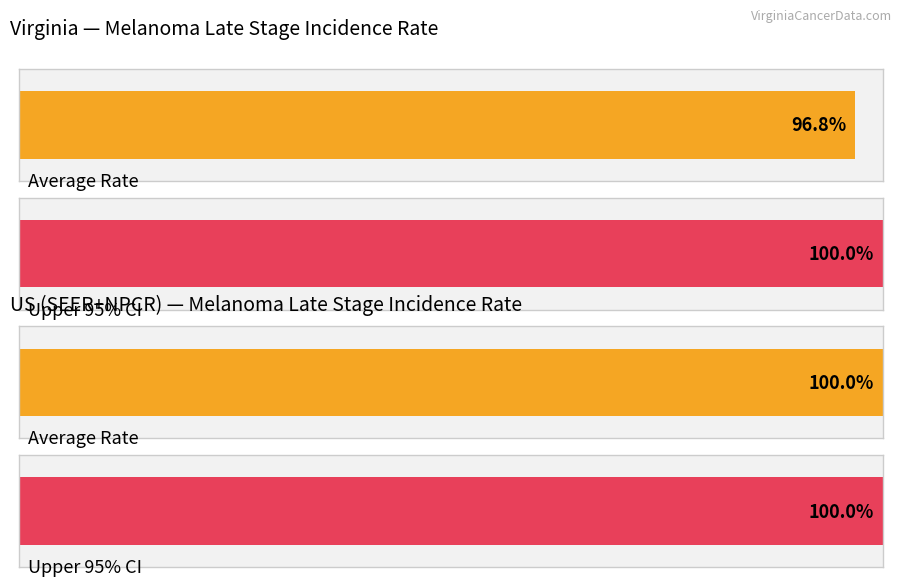

At which category does the chart reach its minimum across all series?

Virginia